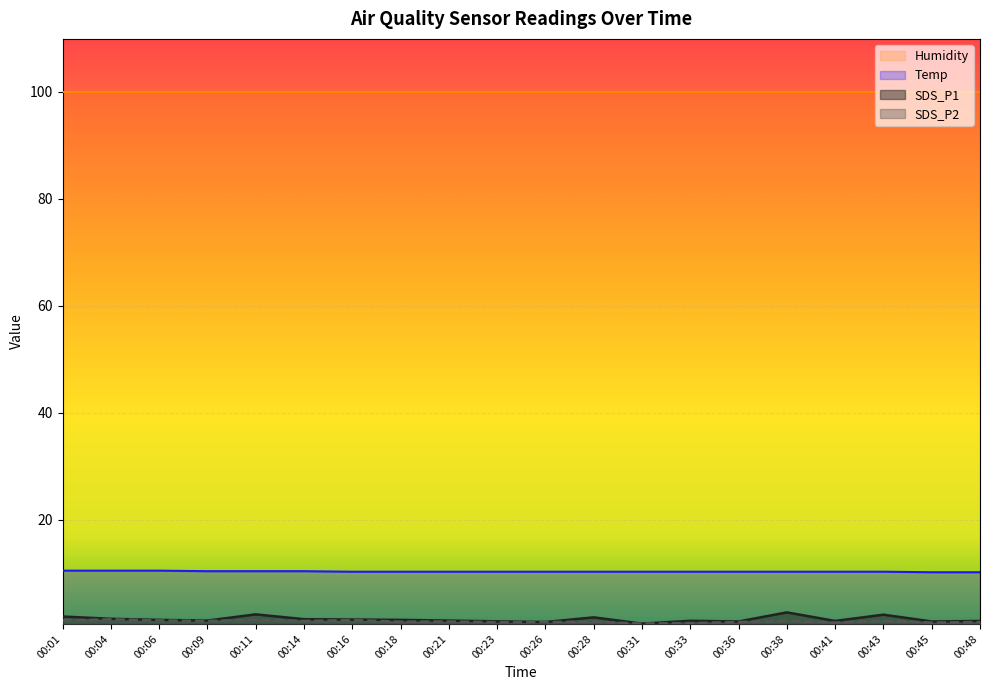

Reading right to left, extract all data points from this chart.

SDS_P1: 00:48=1.1	00:45=1.0	00:43=2.3	00:41=1.1	00:38=2.7	00:36=1.0	00:33=1.1	00:31=0.6	00:28=1.8	00:26=0.9	00:23=1.0	00:21=1.2	00:18=1.3	00:16=1.4	00:14=1.4	00:11=2.3	00:09=1.2	00:06=1.3	00:04=1.5	00:01=1.9
SDS_P2: 00:48=0.9	00:45=0.8	00:43=1.1	00:41=0.8	00:38=1.1	00:36=0.9	00:33=0.7	00:31=0.6	00:28=1.0	00:26=0.9	00:23=0.9	00:21=1.0	00:18=1.0	00:16=1.3	00:14=1.1	00:11=1.3	00:09=1.1	00:06=1.2	00:04=1.4	00:01=1.2
Temp: 00:48=10.2	00:45=10.2	00:43=10.3	00:41=10.3	00:38=10.3	00:36=10.3	00:33=10.3	00:31=10.3	00:28=10.3	00:26=10.3	00:23=10.3	00:21=10.3	00:18=10.3	00:16=10.3	00:14=10.4	00:11=10.4	00:09=10.4	00:06=10.5	00:04=10.5	00:01=10.5